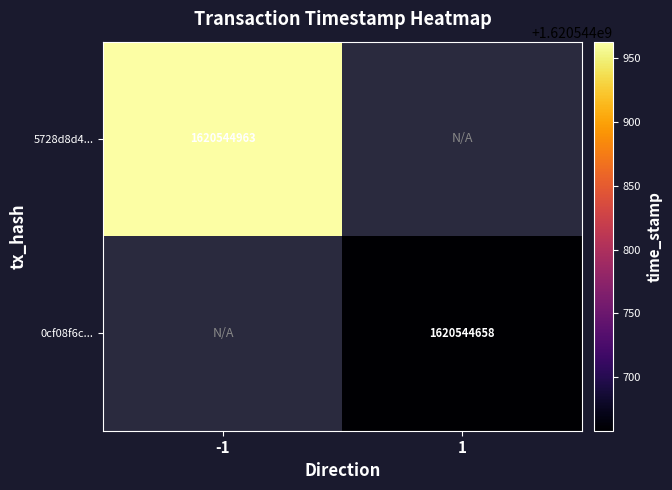

The 5728d8d4... series shows 1620544963 at -1. True or false?

True